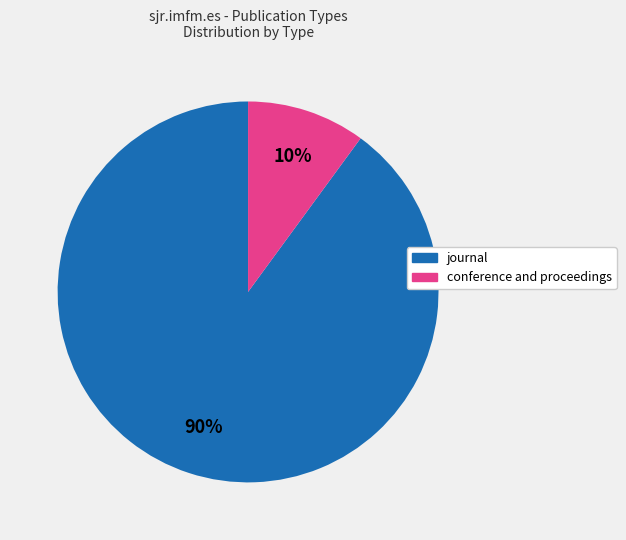

Is it true that journal is 90% of the pie?

True